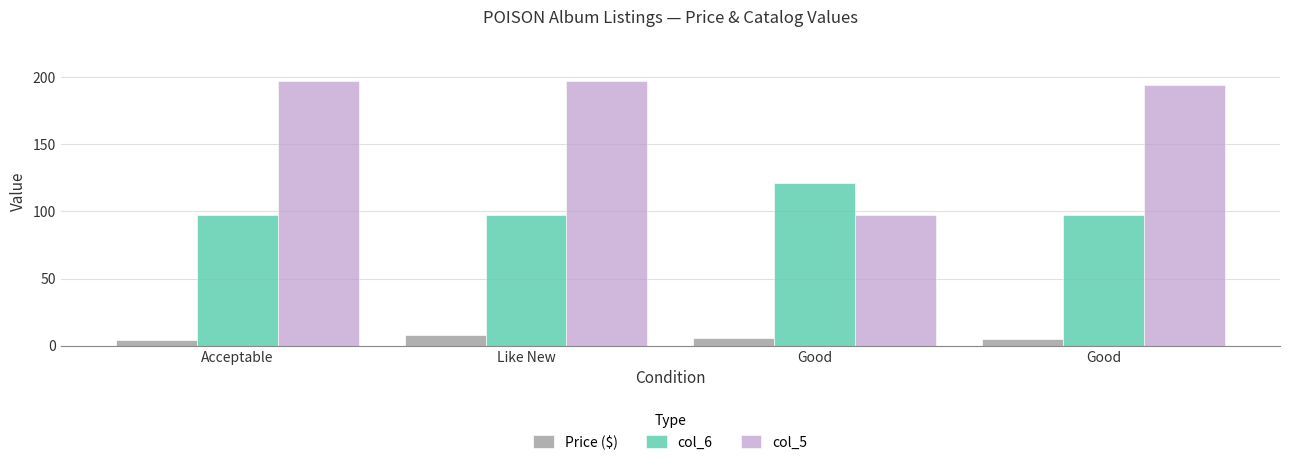

What is the label of the 4th bar from the right?

Acceptable